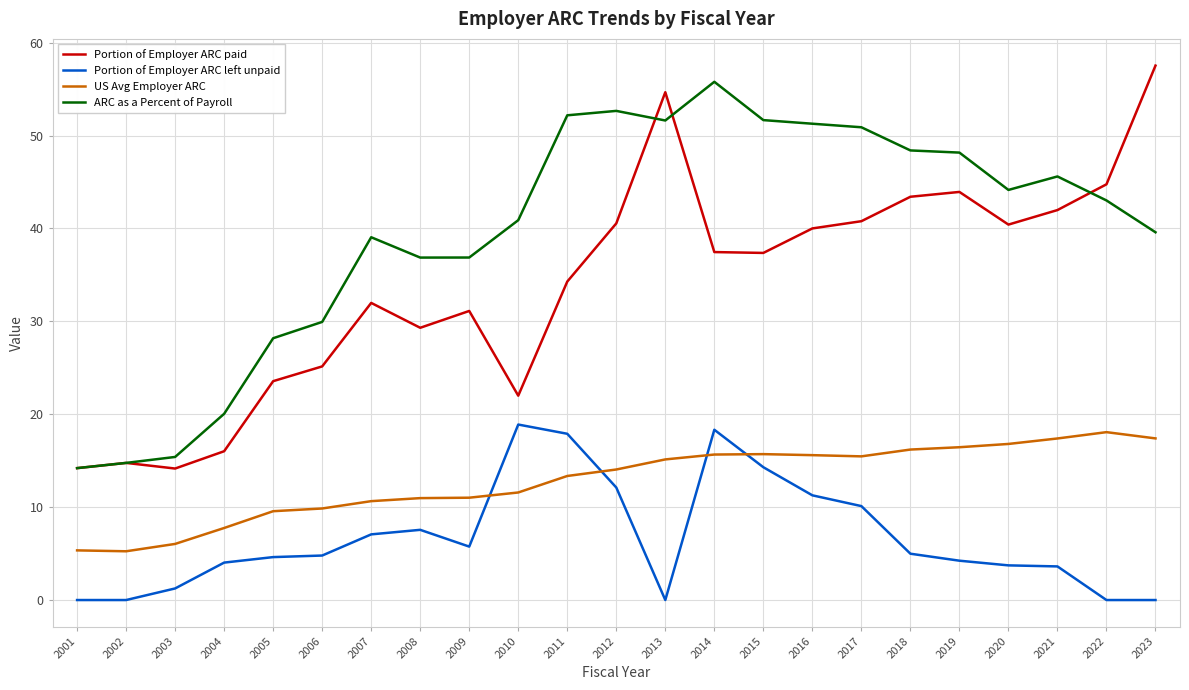

What is the spread (max minus min) of values at 2021?

42.0